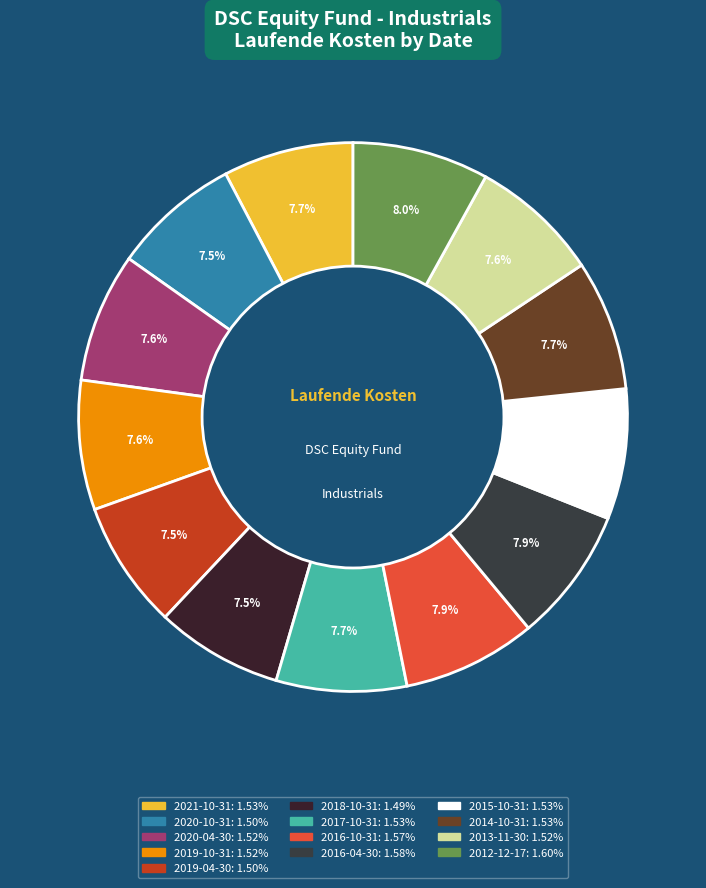

Approximately how many times larger is the value at 2019-10-31 compared to 2020-04-30?

1.0